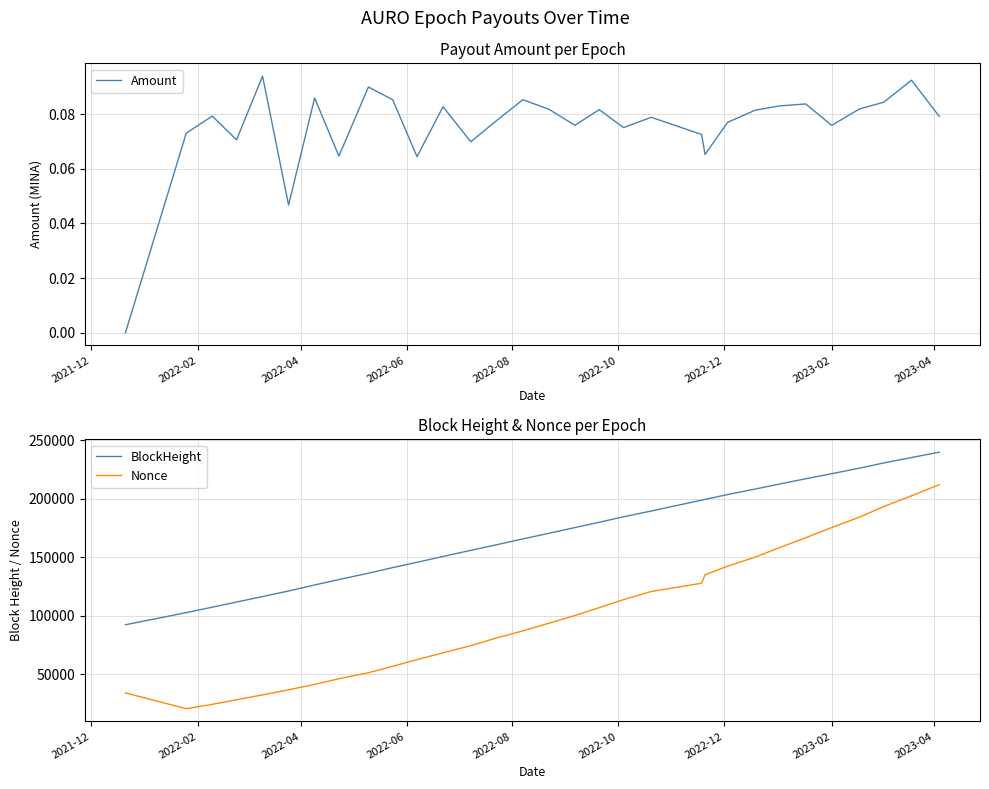

True or false: BlockHeight and Nonce cross at least once.

False